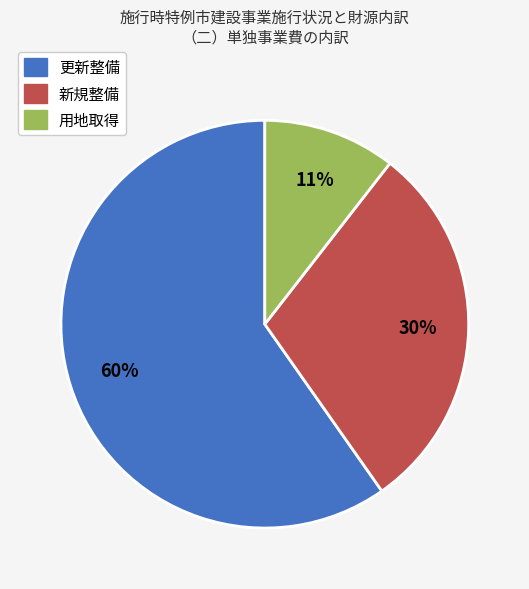

What percentage is the 用地取得 slice, to the nearest percent?

11%